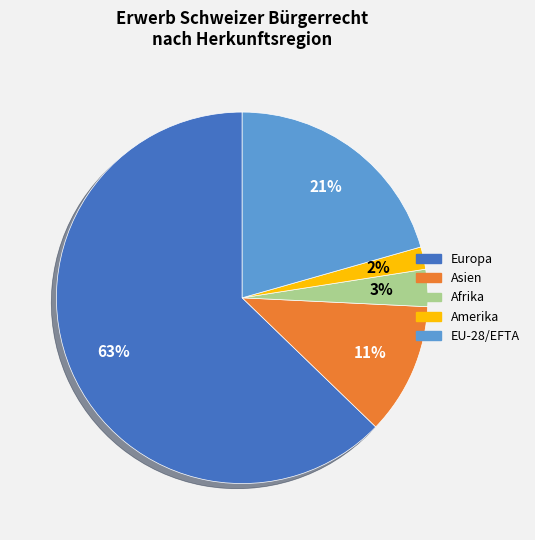

What is the smallest slice in the pie chart?

Amerika